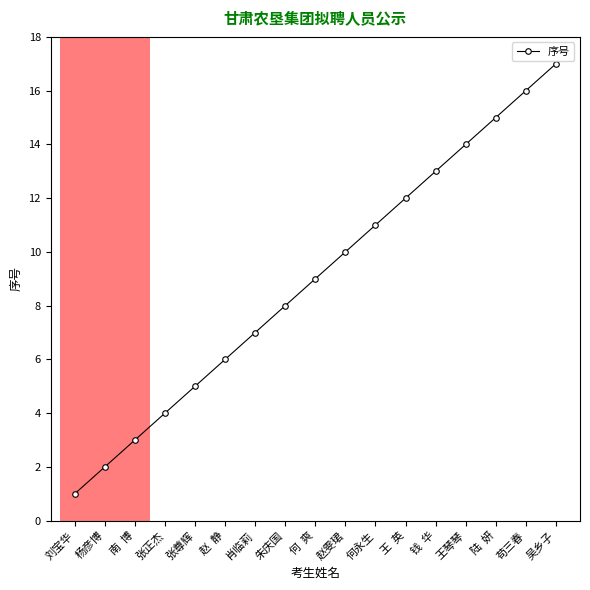

Is this an area chart (filled region under the line)?

No